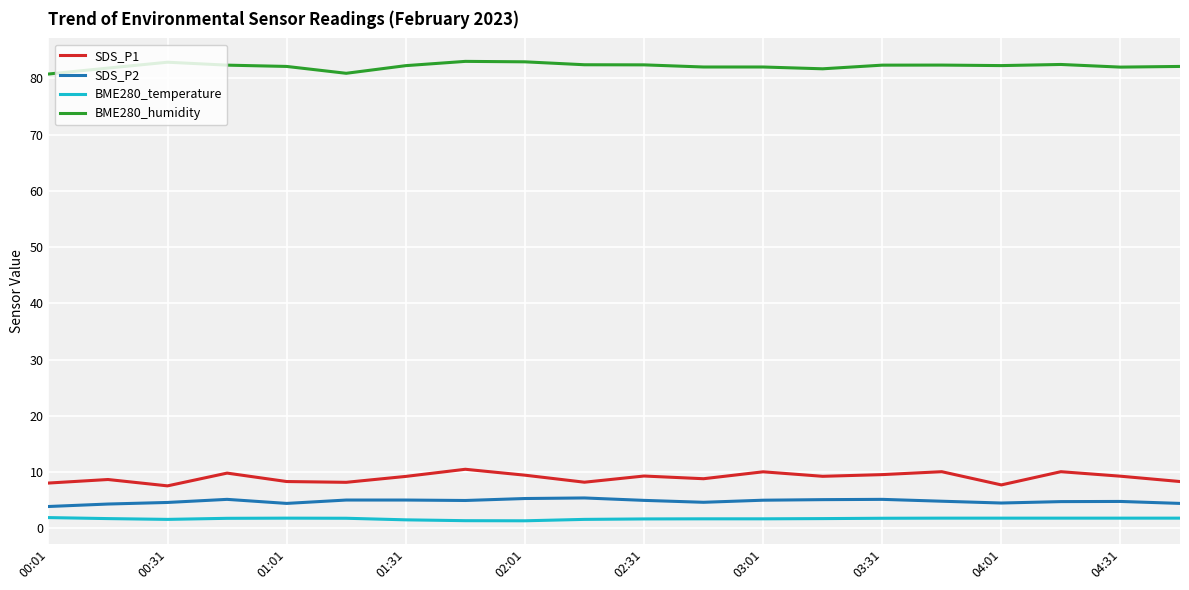

True or false: BME280_humidity has more than 0 points higher than both neighbors.

True